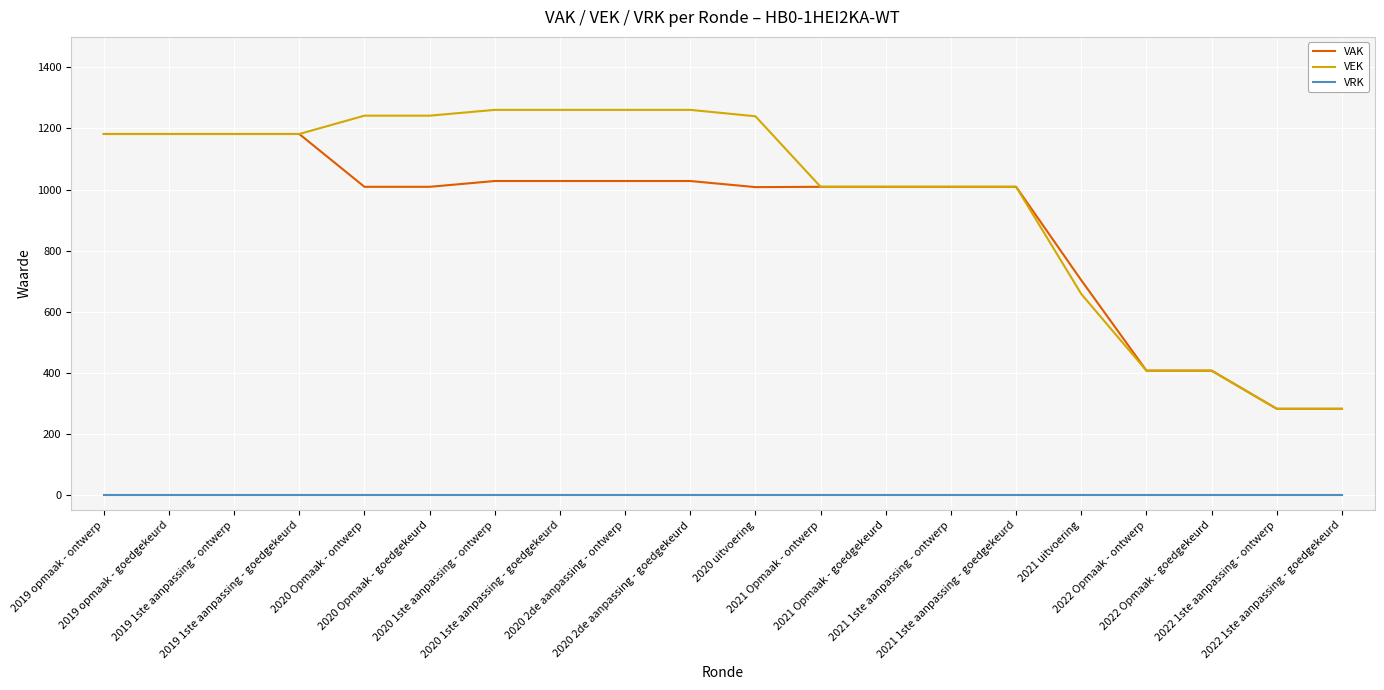

What is the difference between the maximum and second lowest values in the VEK series?

979